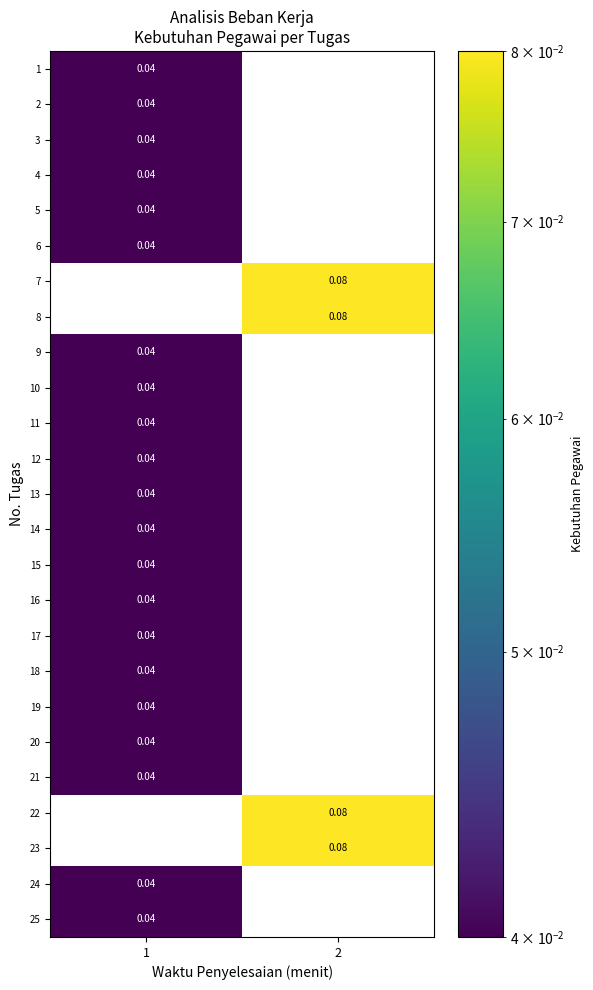

At how many categories does at least one series exceed 0?

2